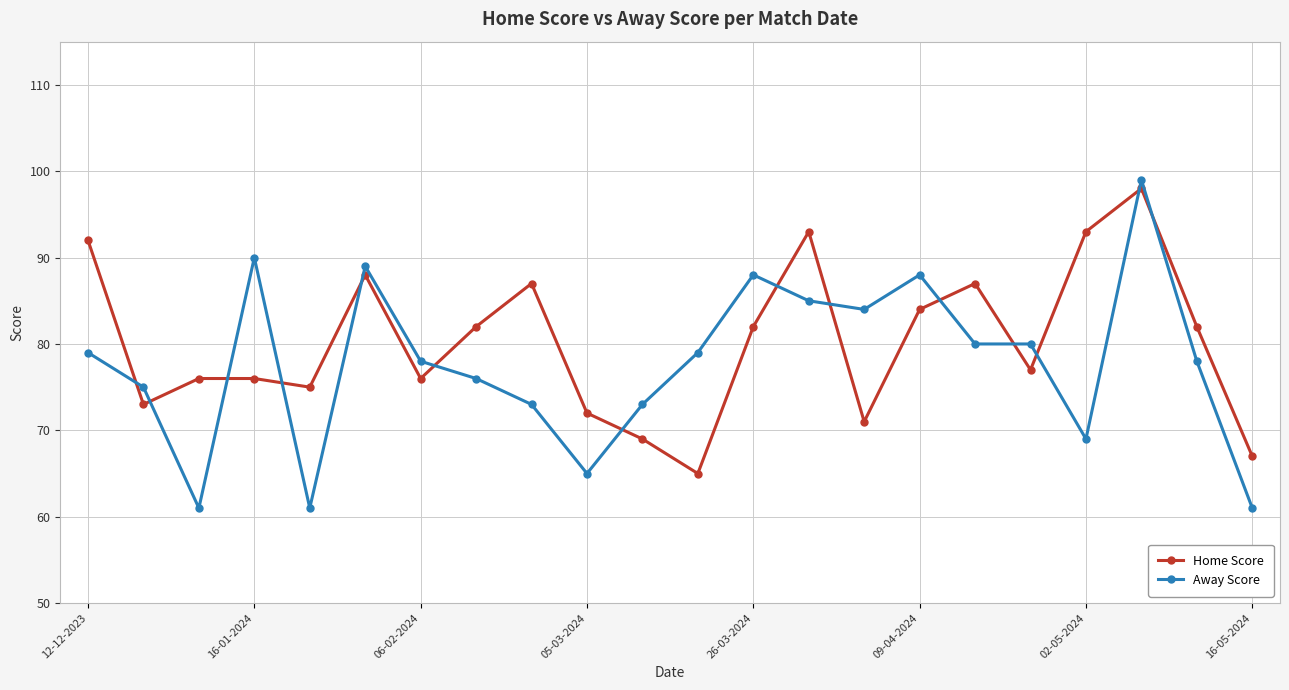

What is the value of the Home Score point at the 6th from the left?

88